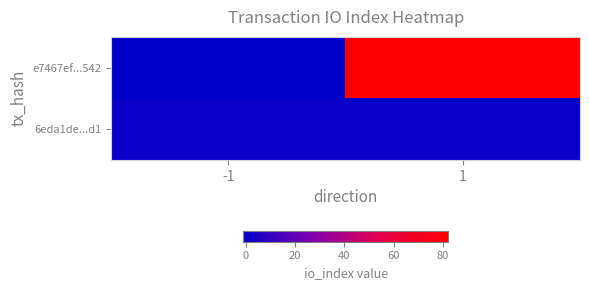

At which category is the sum across all series the highest?

1